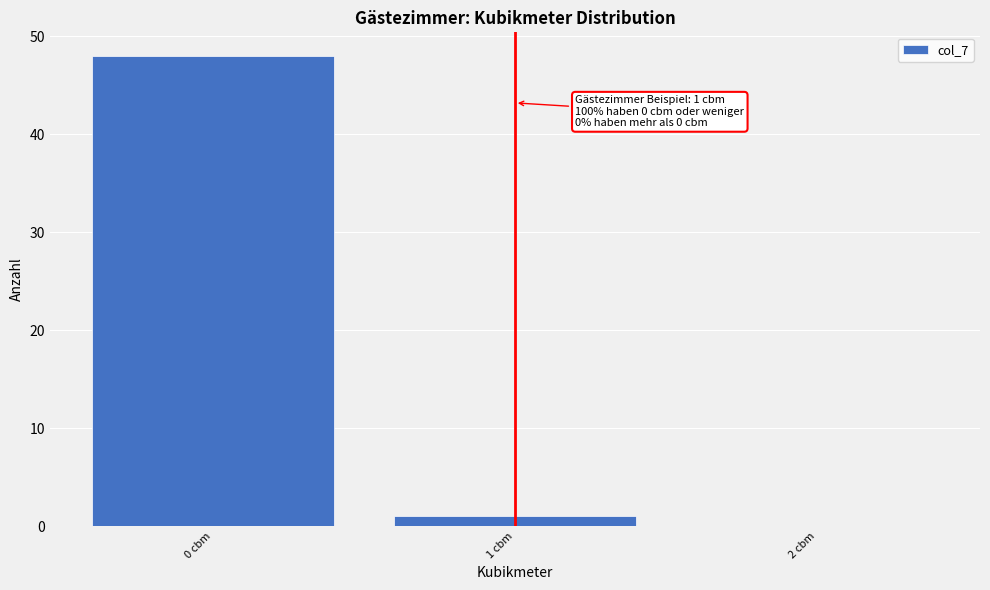

Which range on the x-axis has the tallest bar?

-0.5 to 0.5